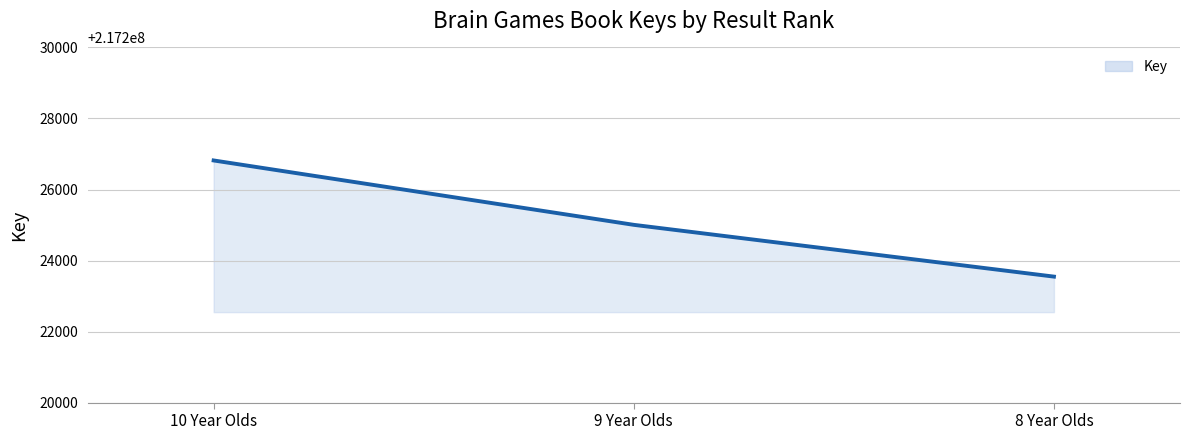

Reading left to right, transcribe all the data shown in this chart.

217226818	217225005	217223547